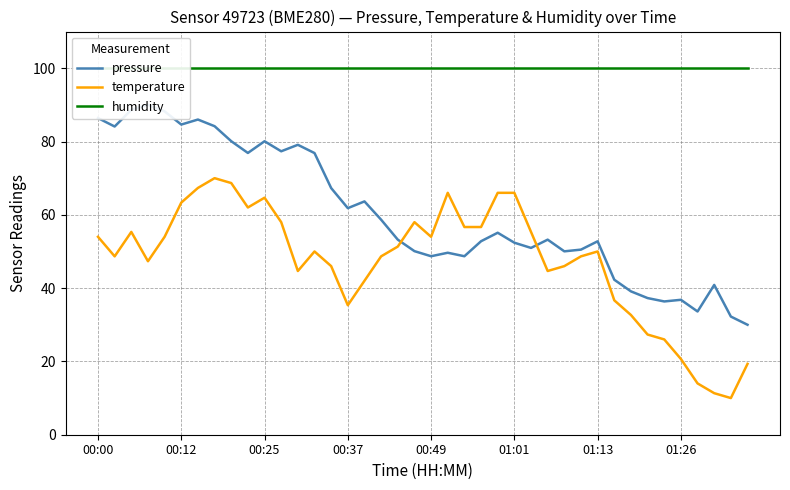

What is the maximum value for temperature?

70.0